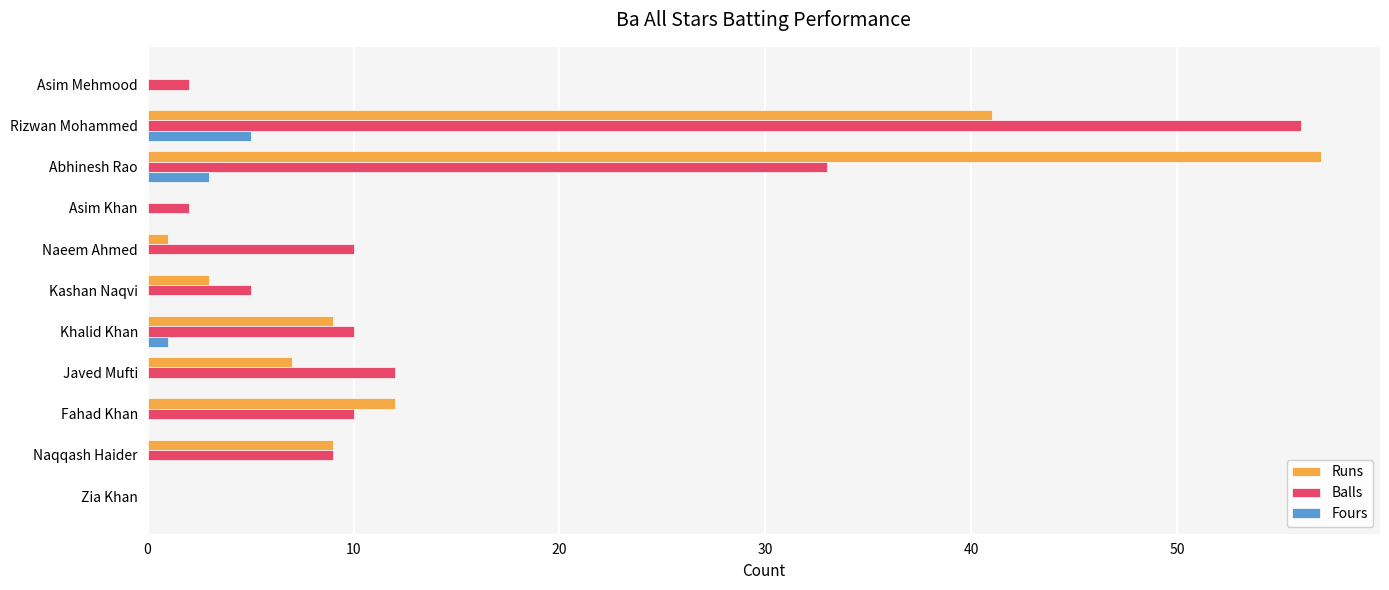

Between Abhinesh Rao and Fahad Khan, which series saw the biggest shift?

Runs